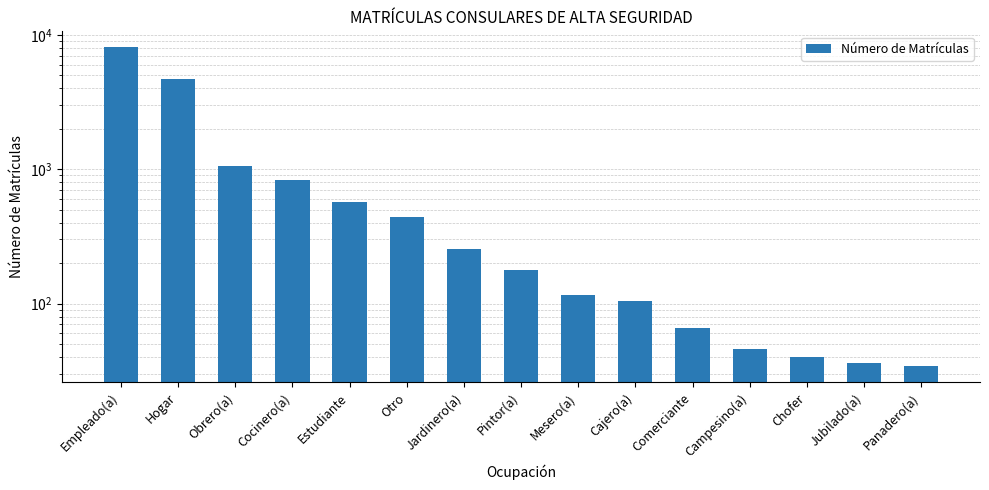

The value at Campesino(a) is 46. True or false?

True